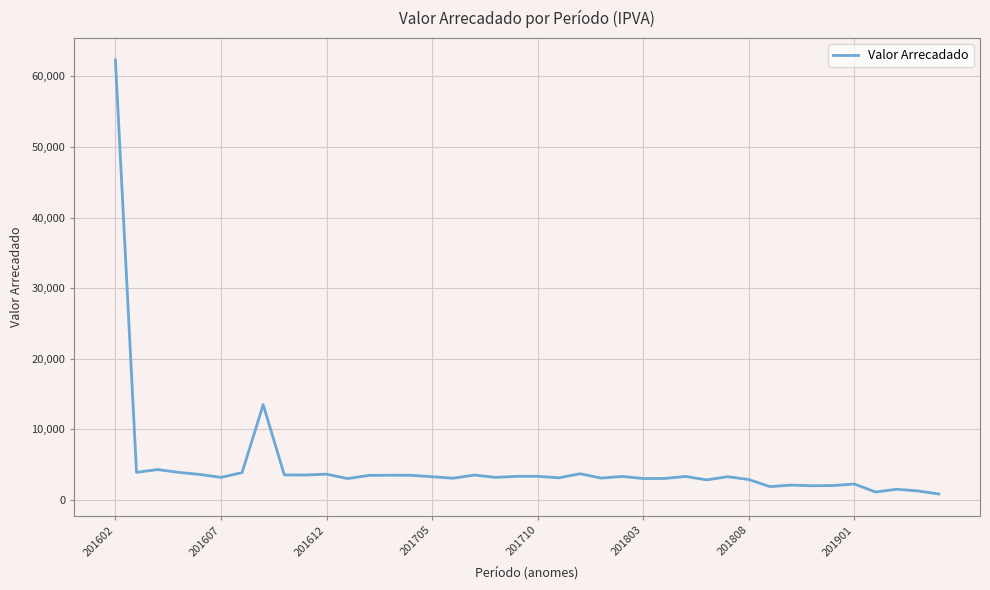

How many lines are shown in the chart?

1